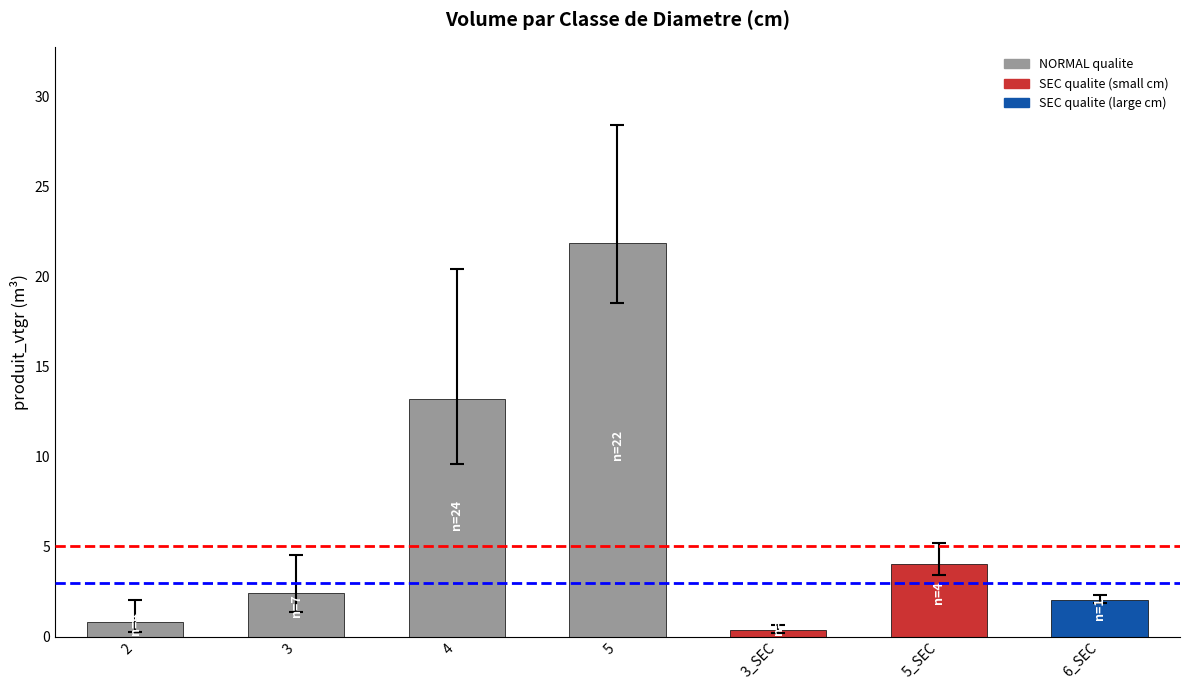

Reading left to right, extract all data points from this chart.

produit_vtgr: 2=0.8	3=2.4	4=13.2	5=21.8	3_SEC=0.3	5_SEC=4.0	6_SEC=2.0
produit_nbre: 2=4.0	3=7.0	4=24.0	5=22.0	3_SEC=1.0	5_SEC=4.0	6_SEC=1.0